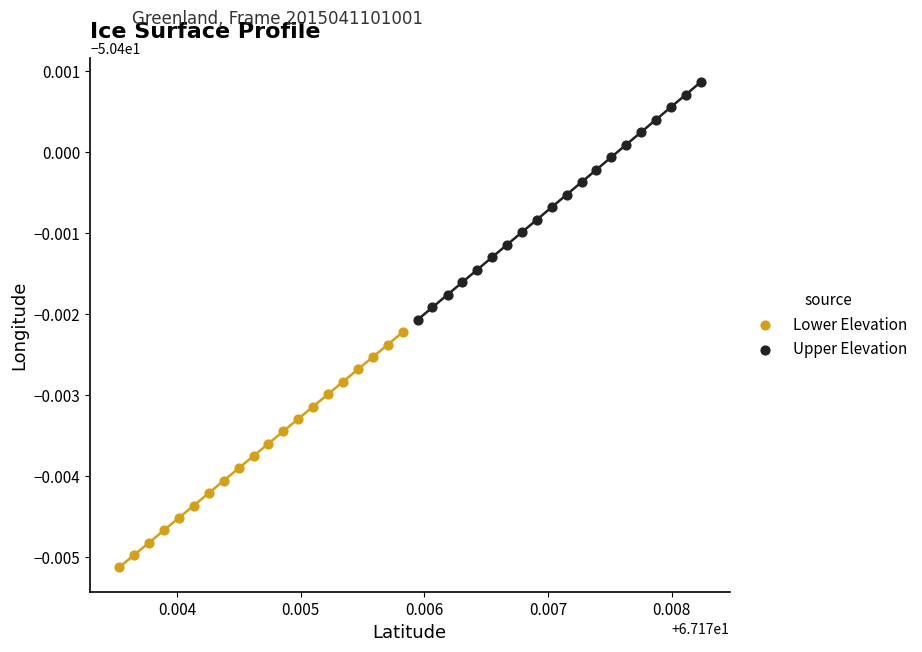

Which series contains the highest Y value?

Upper Elevation